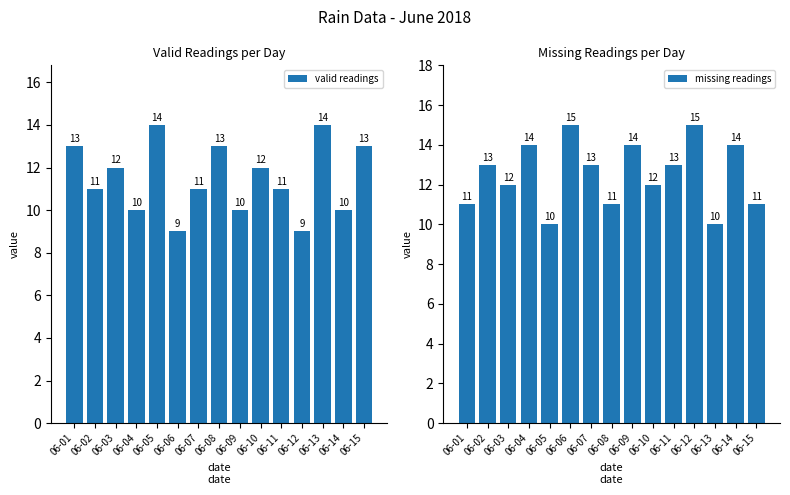

Which category has the highest value in the valid readings series?

06-05